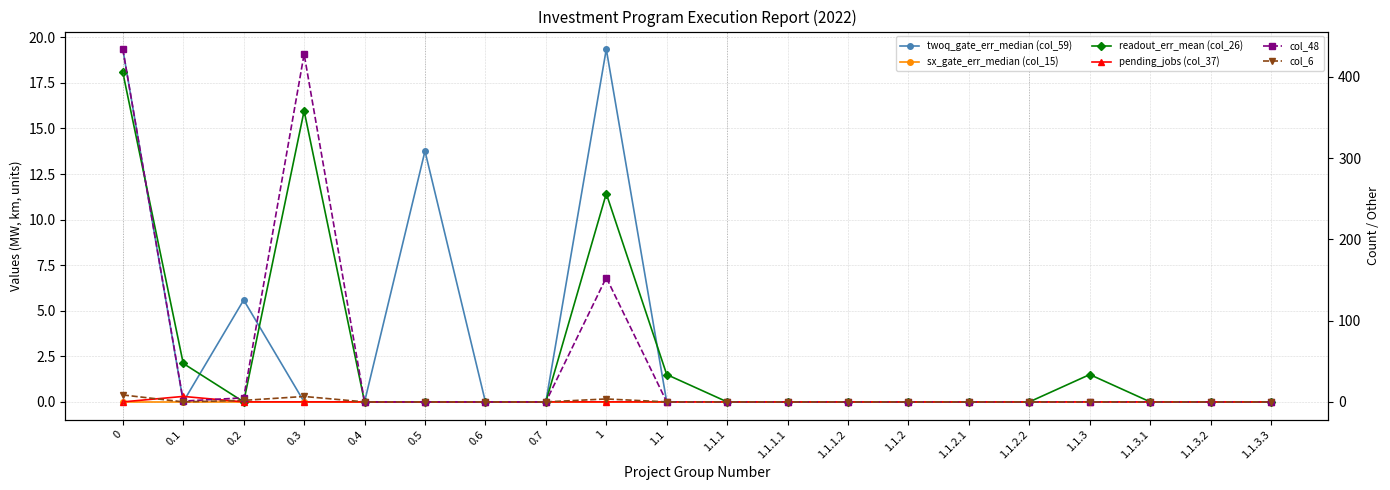

At which category does the chart reach its minimum across all series?

0.1